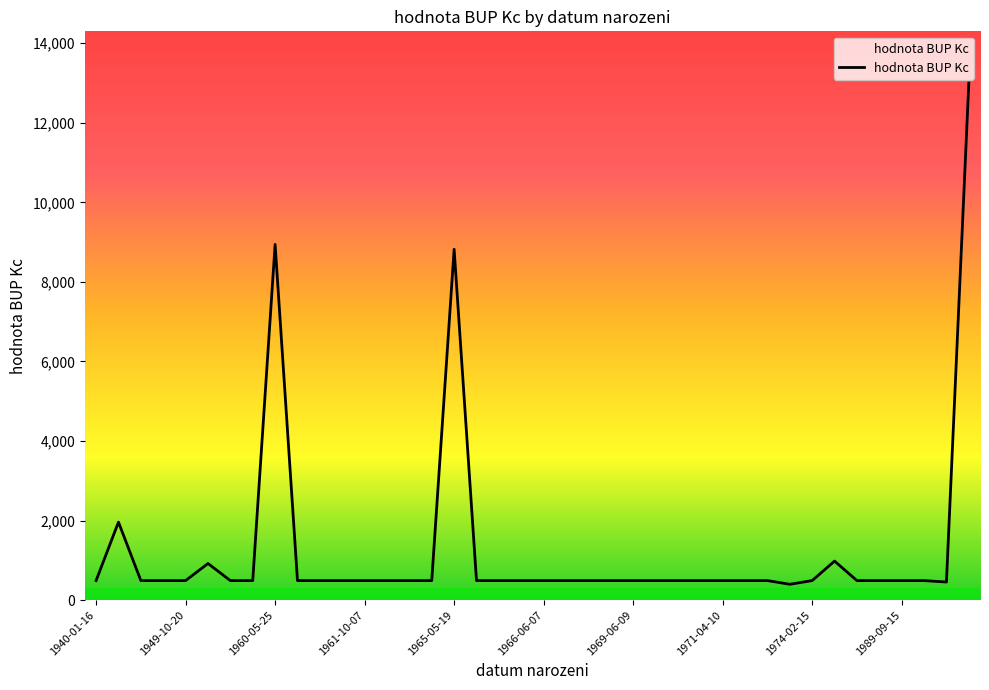

What is the difference between the maximum and minimum values?

12603.1